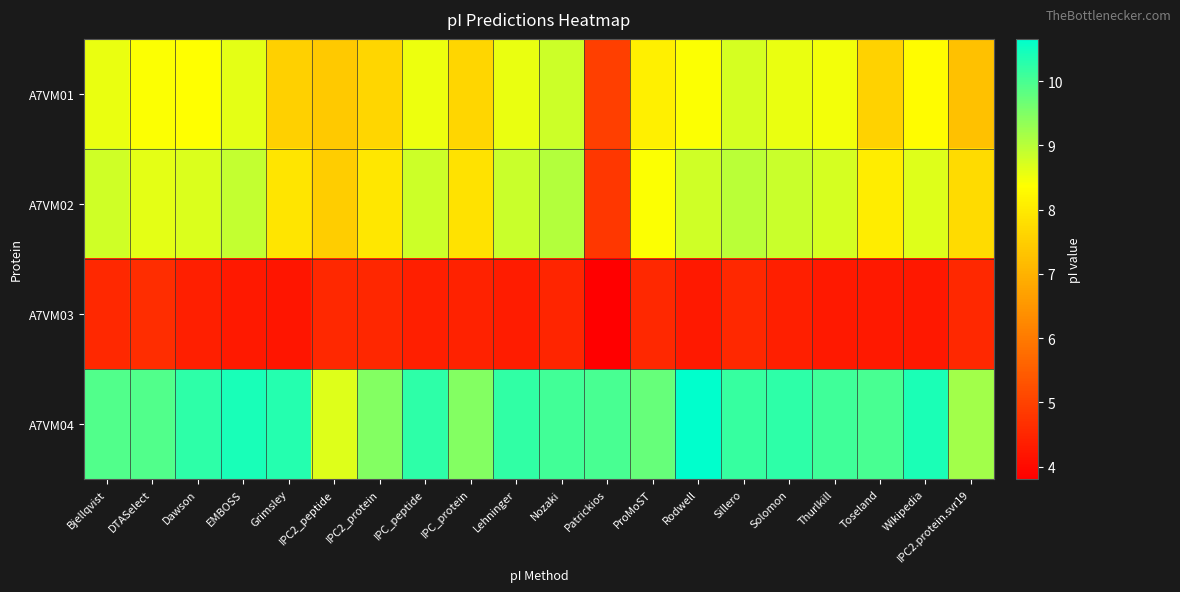

What is the greatest value displayed?

10.7